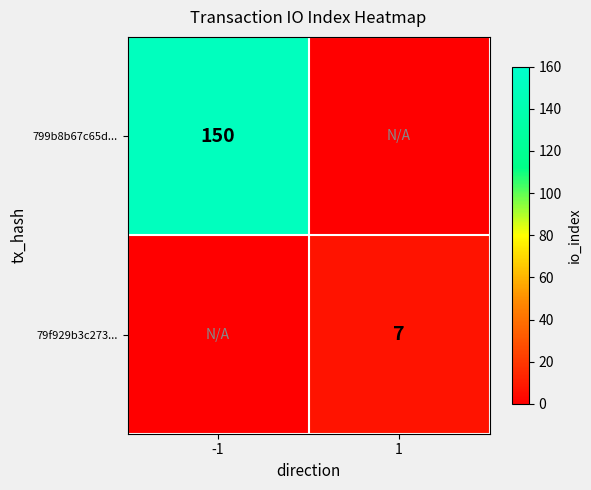

True or false: 79f929b3c273... has a value of 7 at 1.

True